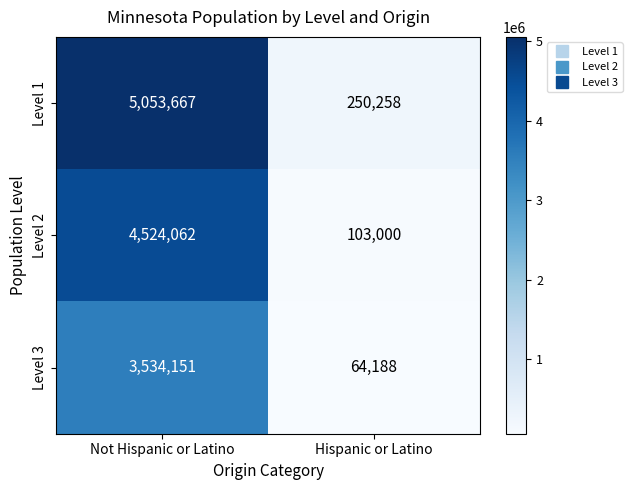

Which series has the largest total across all categories?

Level 1